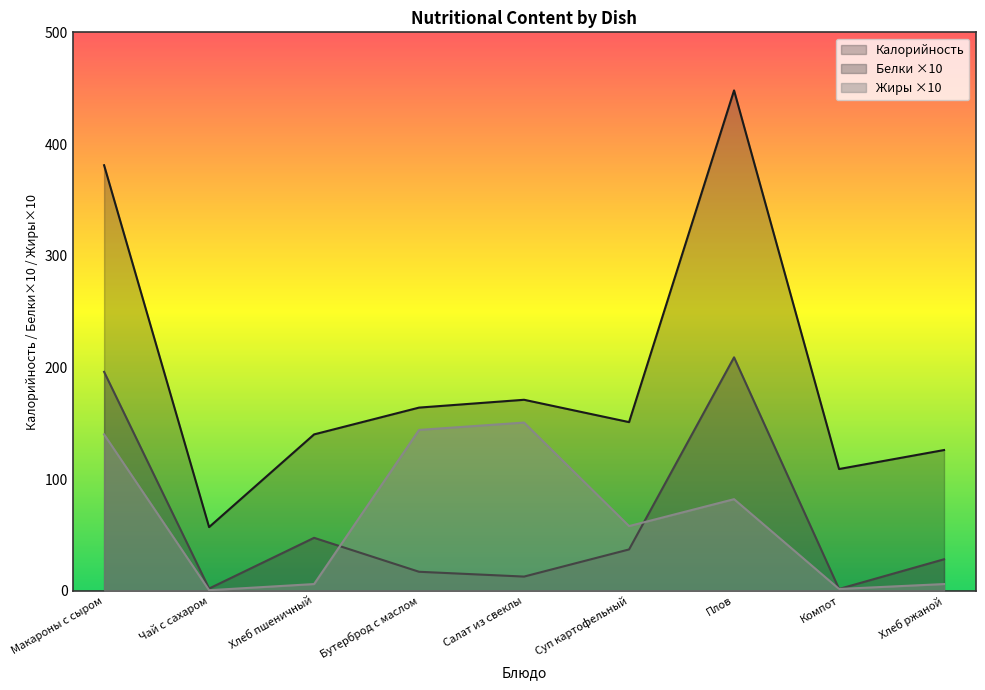

The Жиры series shows 2.7 at Хлеб ржаной. True or false?

False